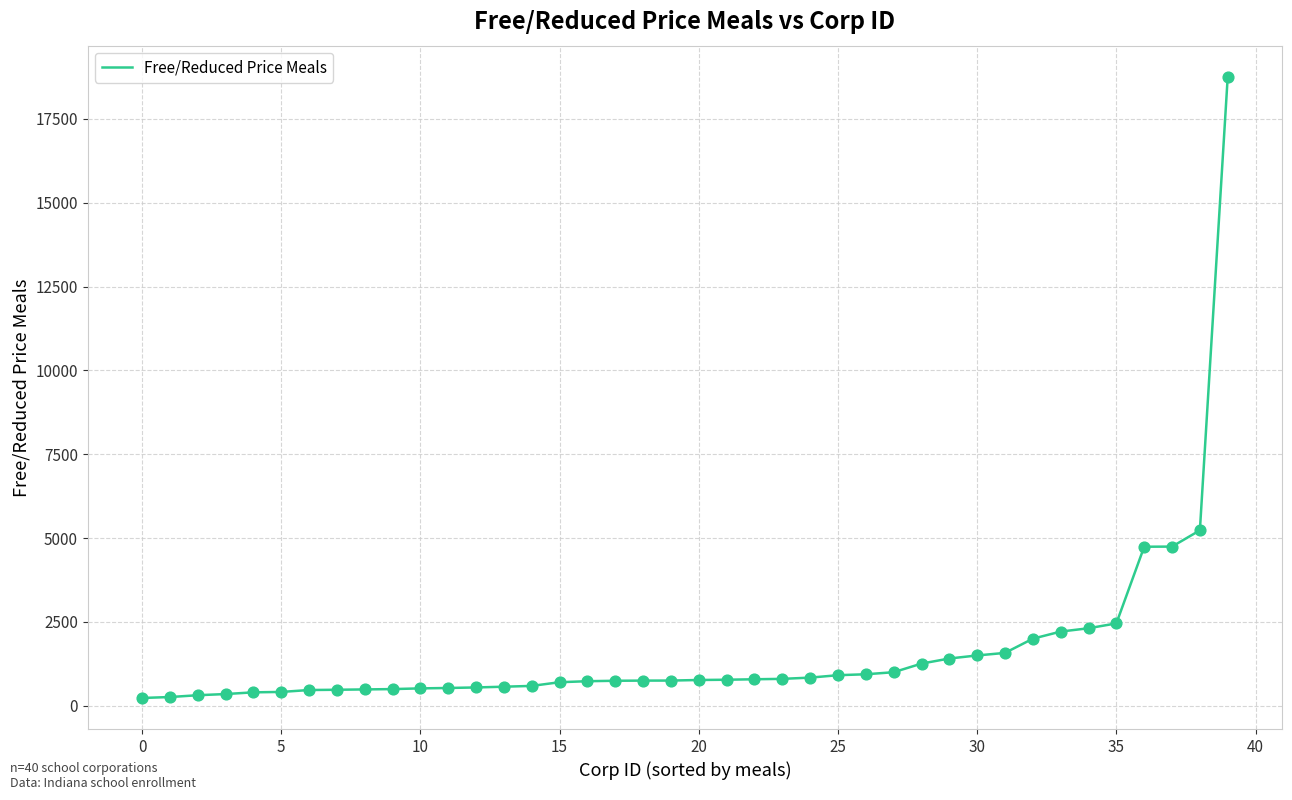

What is the maximum value shown in the chart?

18757